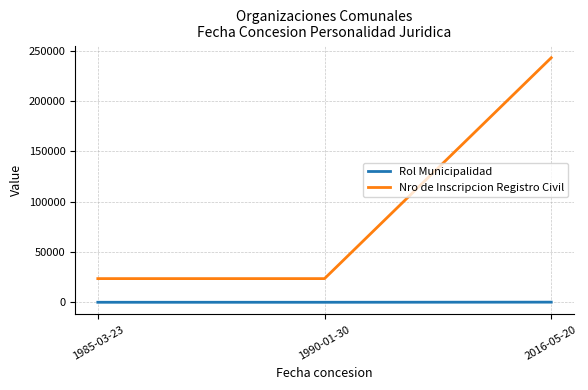

What position from the left is 1990-01-30?

2